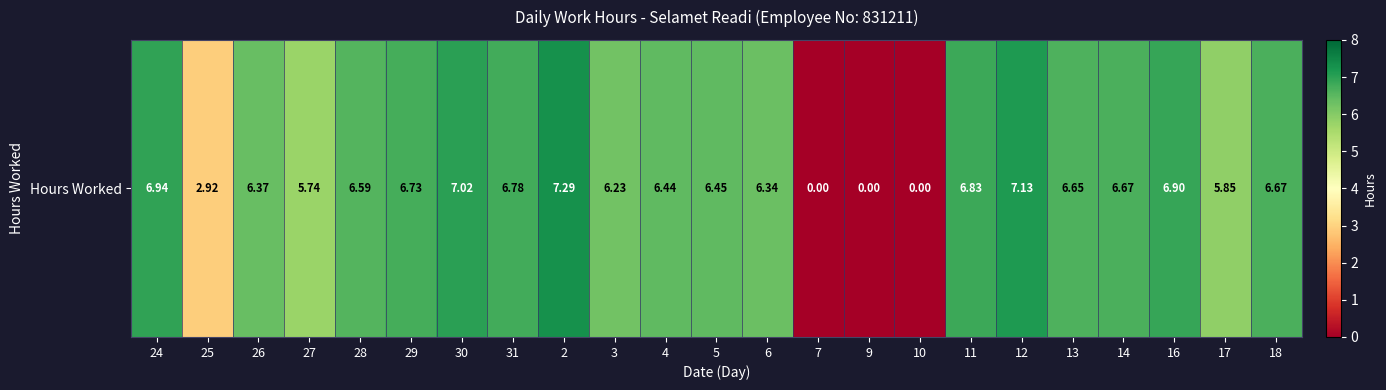

What is the greatest value displayed?

7.3